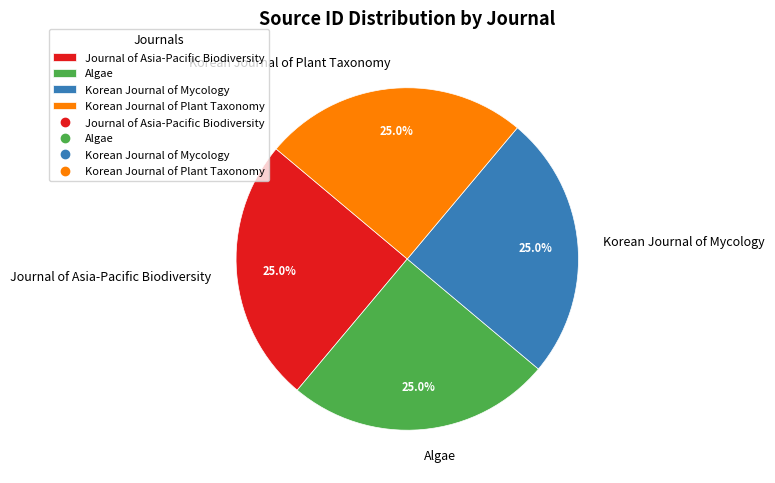

Is there a majority slice in this chart?

No